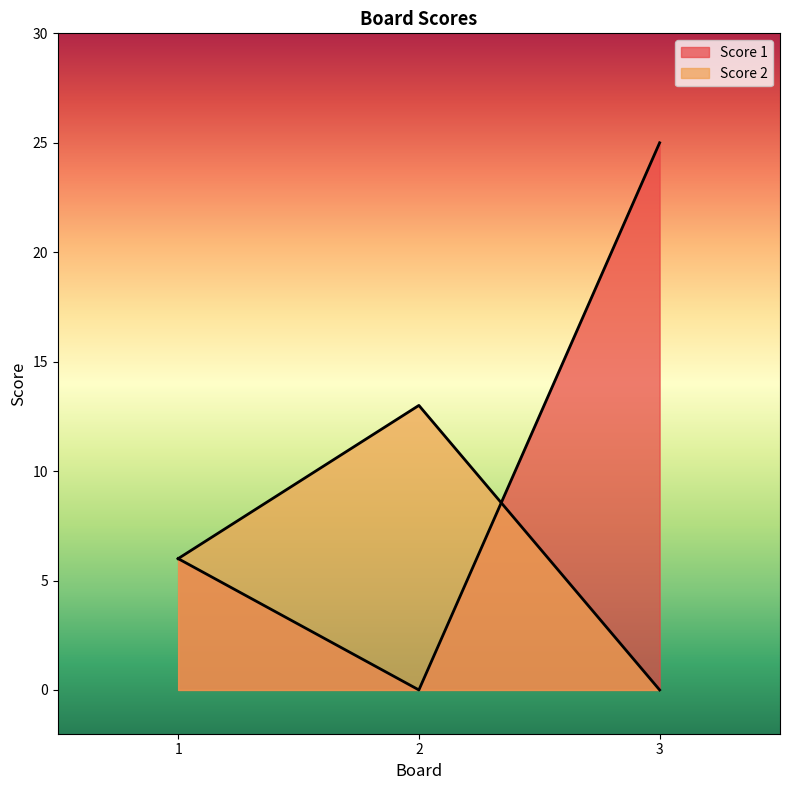

Does the chart have visible grid lines?

No